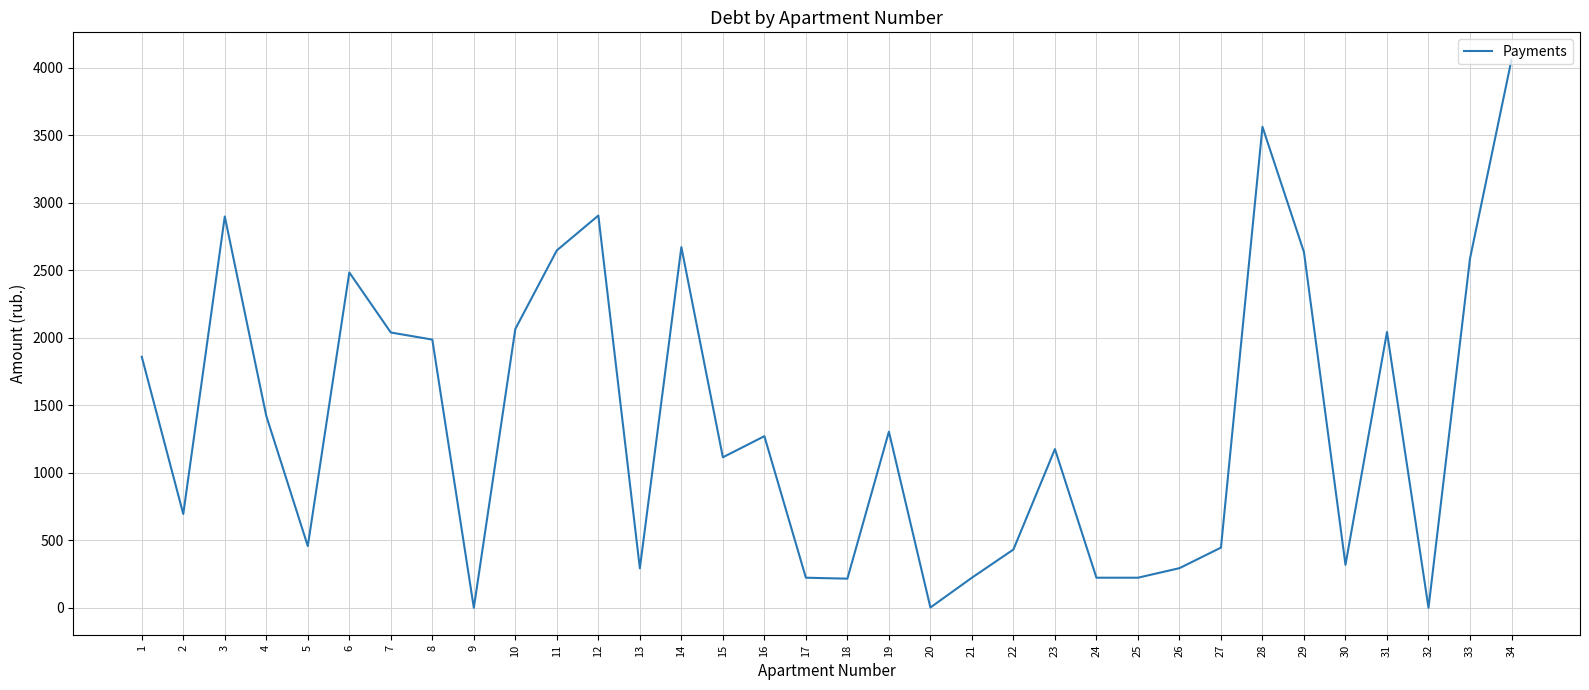

At which category does the chart reach its peak across all series?

34